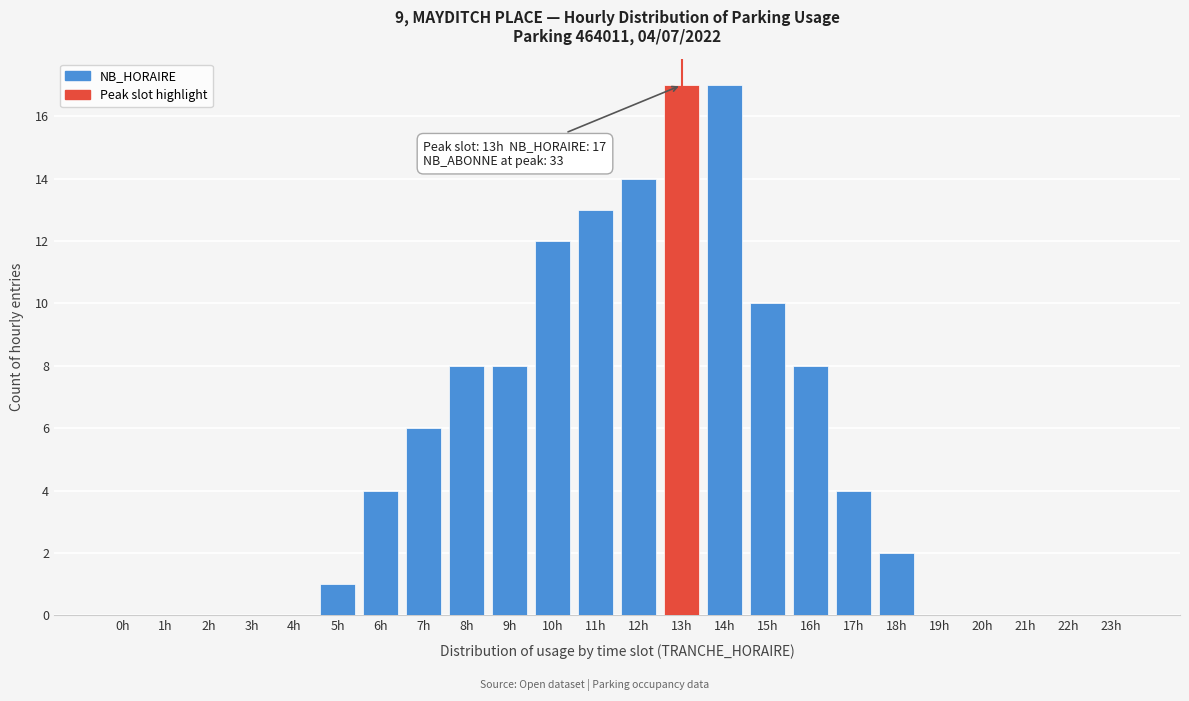

Reading left to right, transcribe all the data shown in this chart.

0h=0	1h=0	2h=0	3h=0	4h=0	5h=1	6h=4	7h=6	8h=8	9h=8	10h=12	11h=13	12h=14	13h=17	14h=17	15h=10	16h=8	17h=4	18h=2	19h=0	20h=0	21h=0	22h=0	23h=0